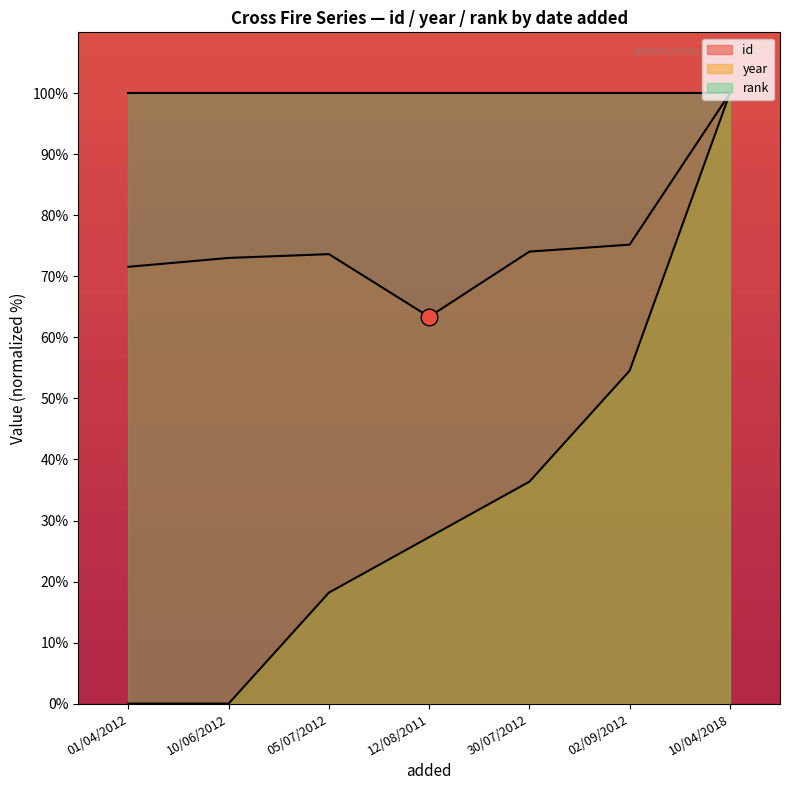

The value of year at 02/09/2012 is 17.1. True or false?

False